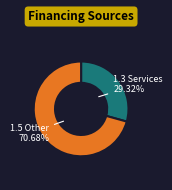

Is the sum of 1.3 Services and 1.5 Other greater than half?

Yes